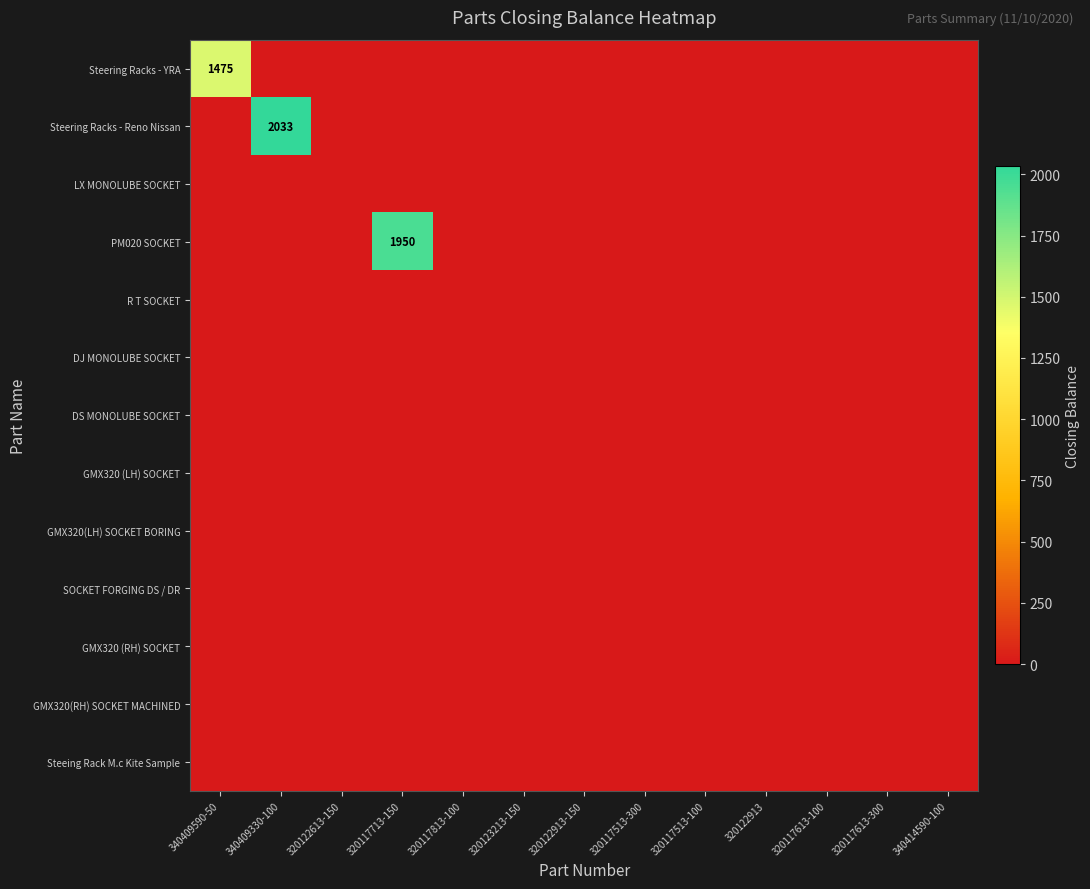

At how many categories does at least one series exceed 669?

3